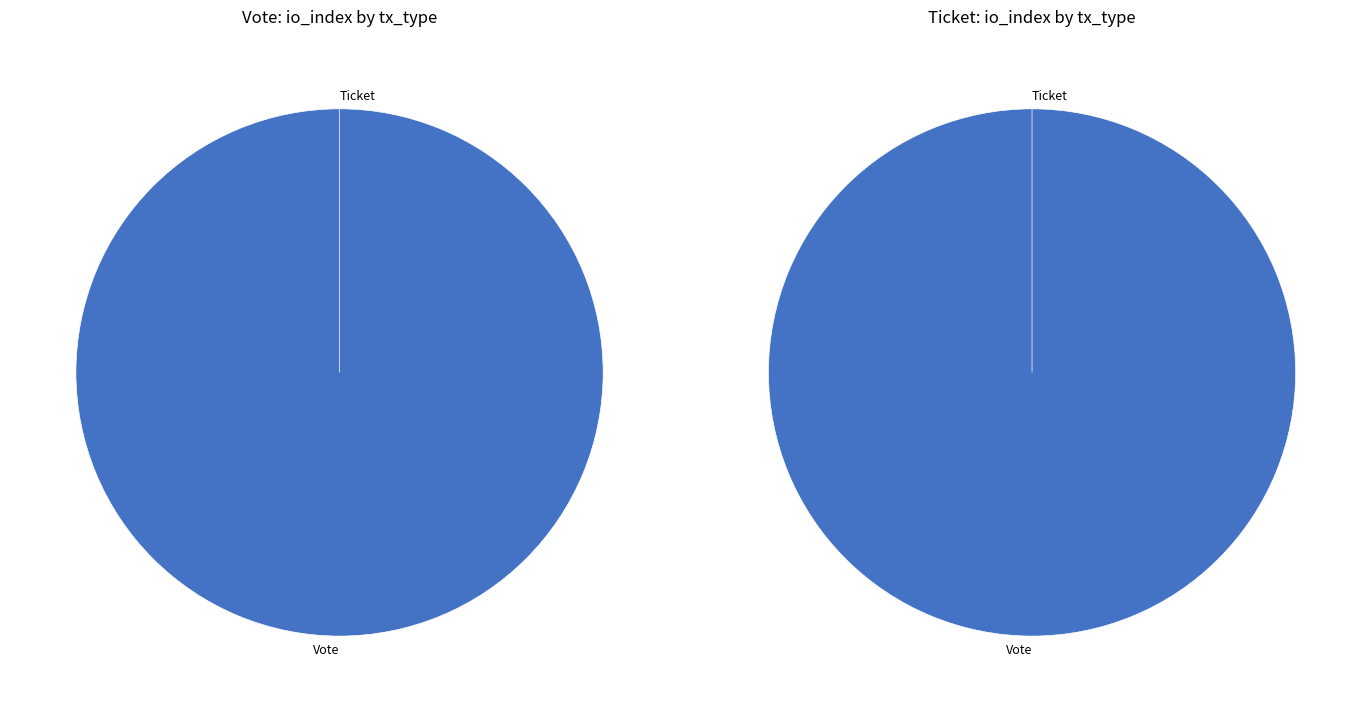

Which slice is the largest?

Vote